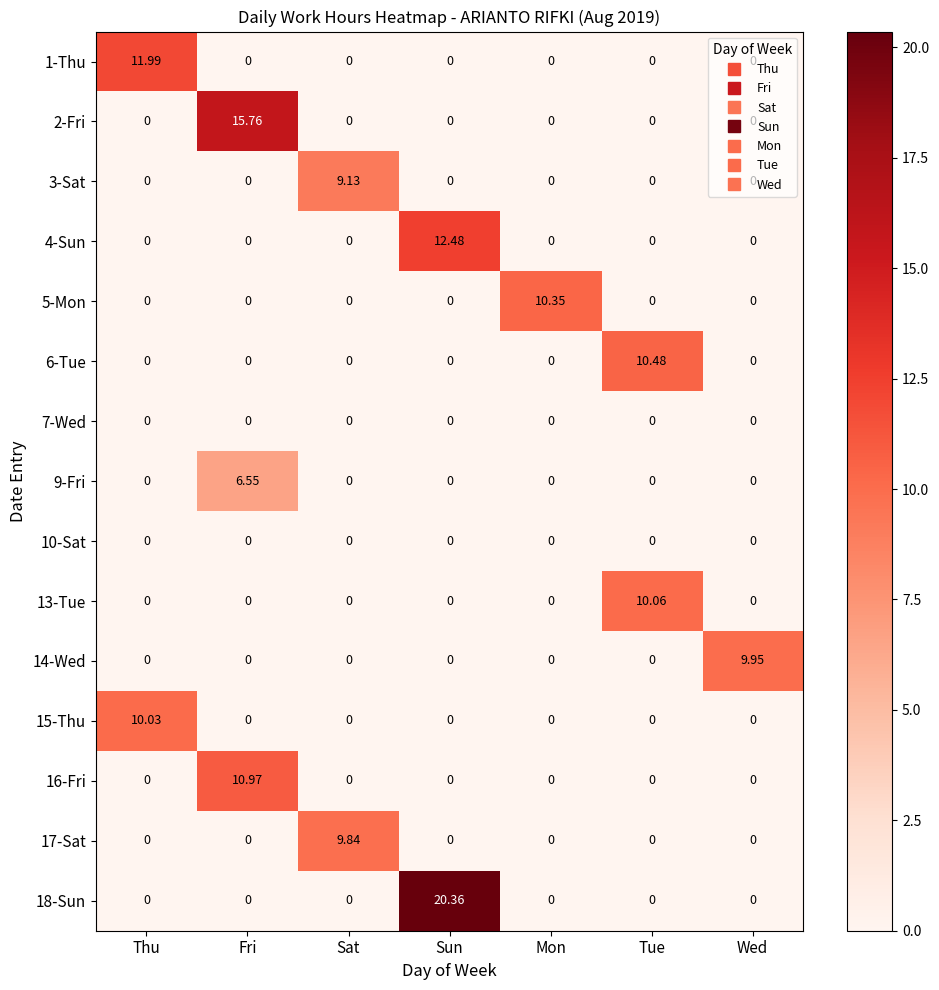

How many positive values does the 3-Sat series have?

1